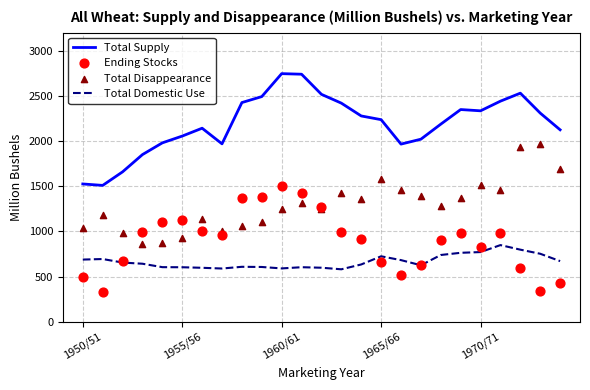

At how many categories does at least one series exceed 1892?

21